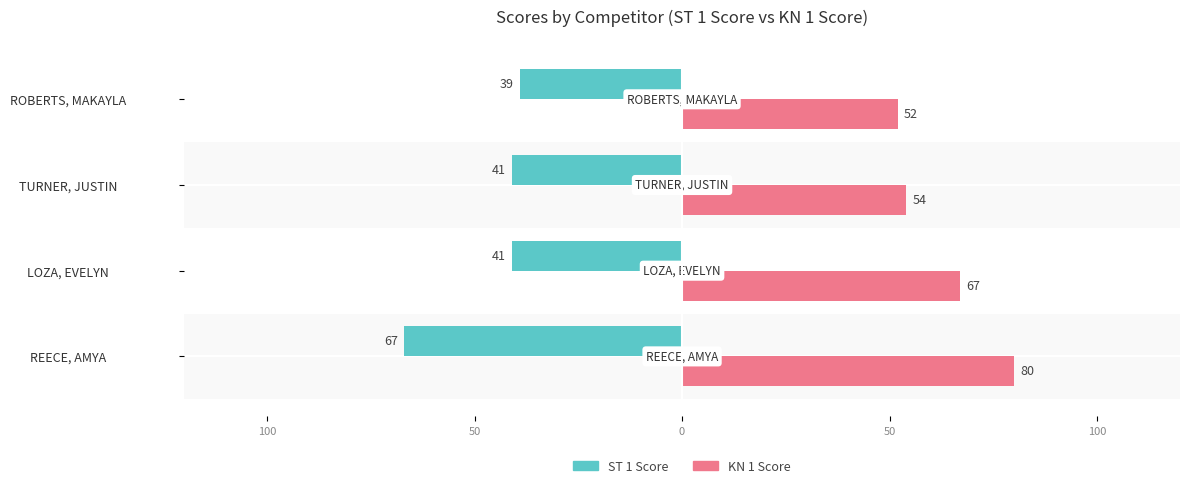

What are all the series names shown in the legend?

ST 1 Score, KN 1 Score